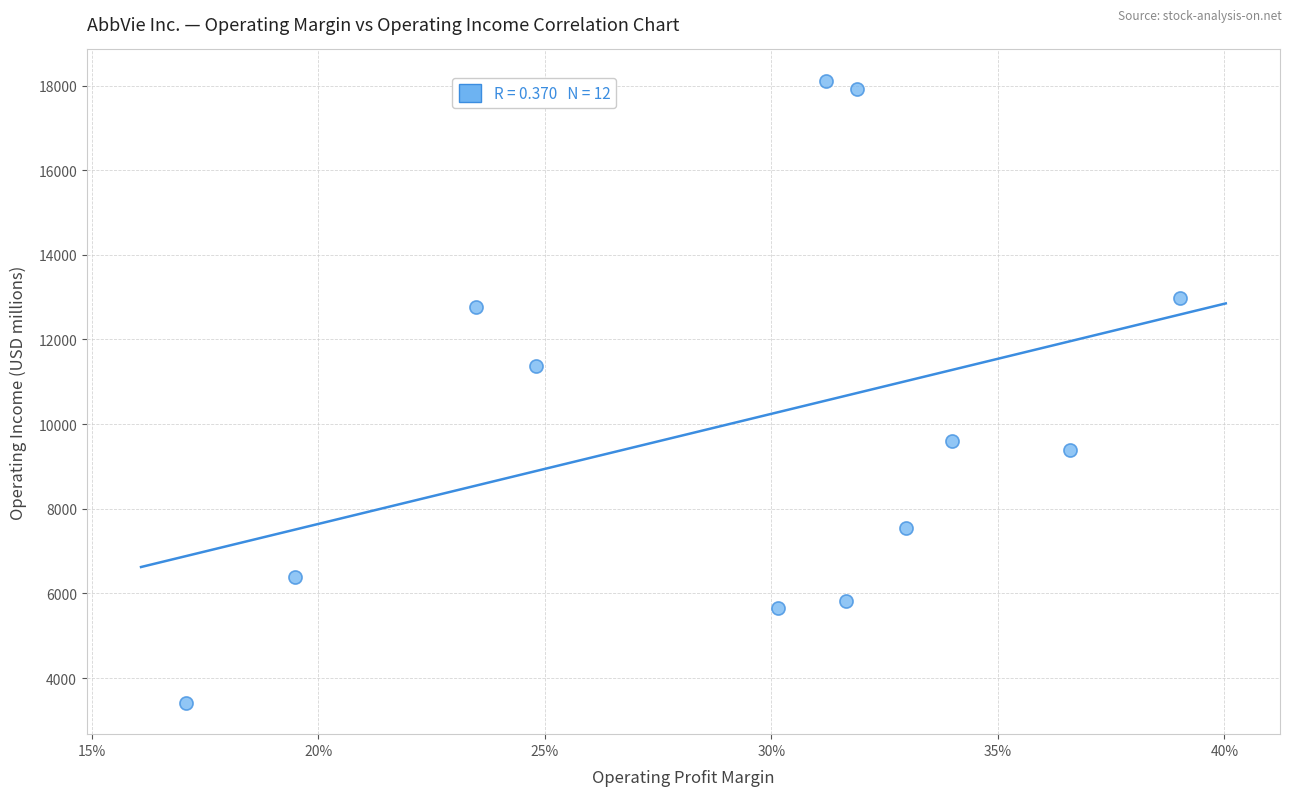

What Y value in the scatter plot is closest to 10764?

11363